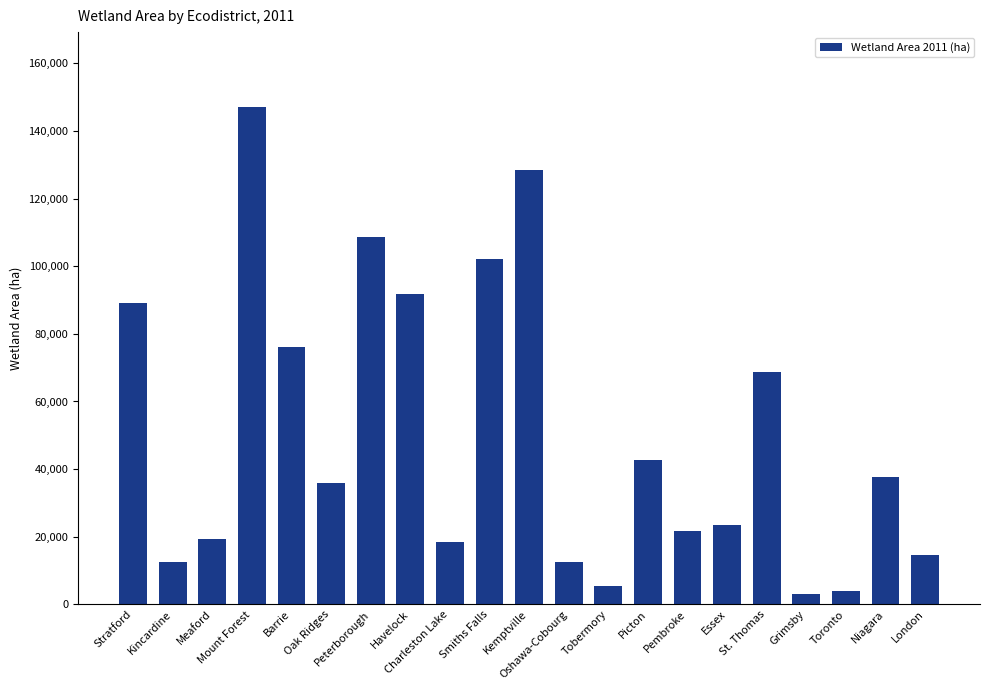

The value at Barrie is 43029.3. True or false?

False